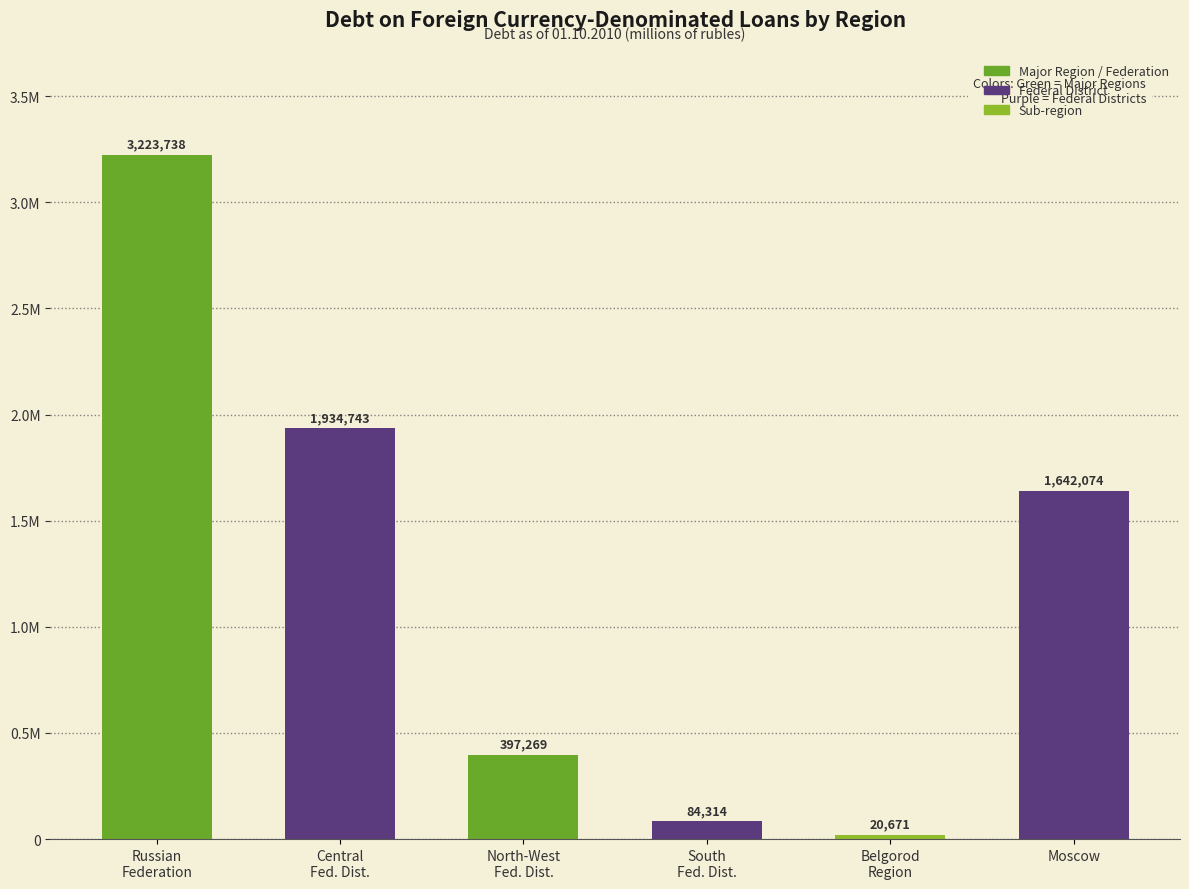

What is the value of the 1st bar from the left?

3223738